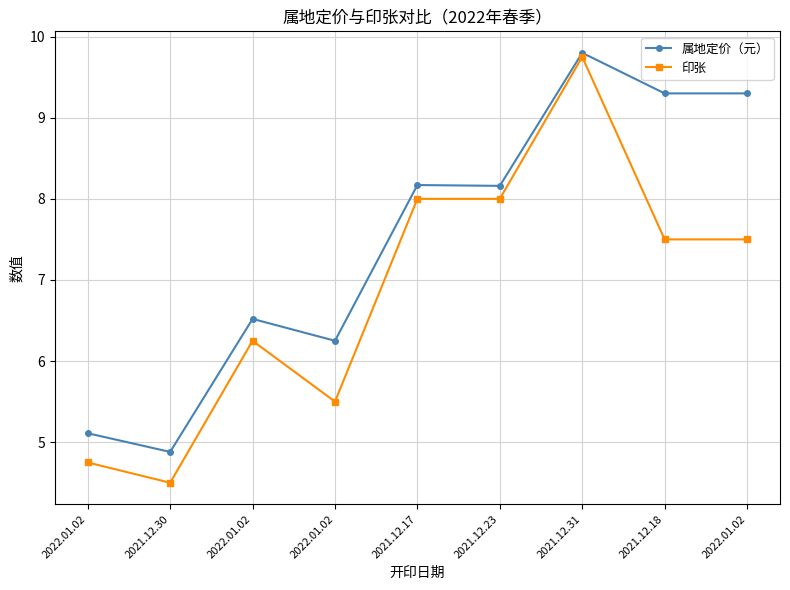

Where is the first local minimum for 属地定价（元）?

2021.12.30